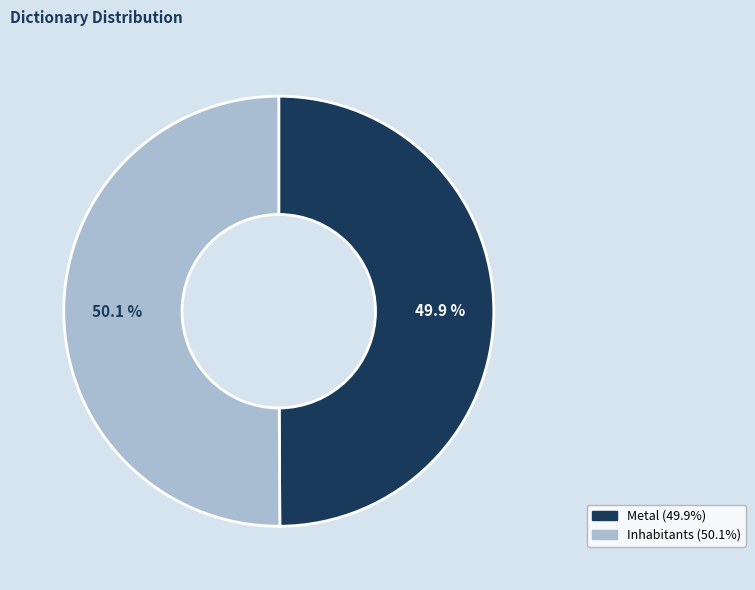

True or false: Metal accounts for 40% of the total.

False